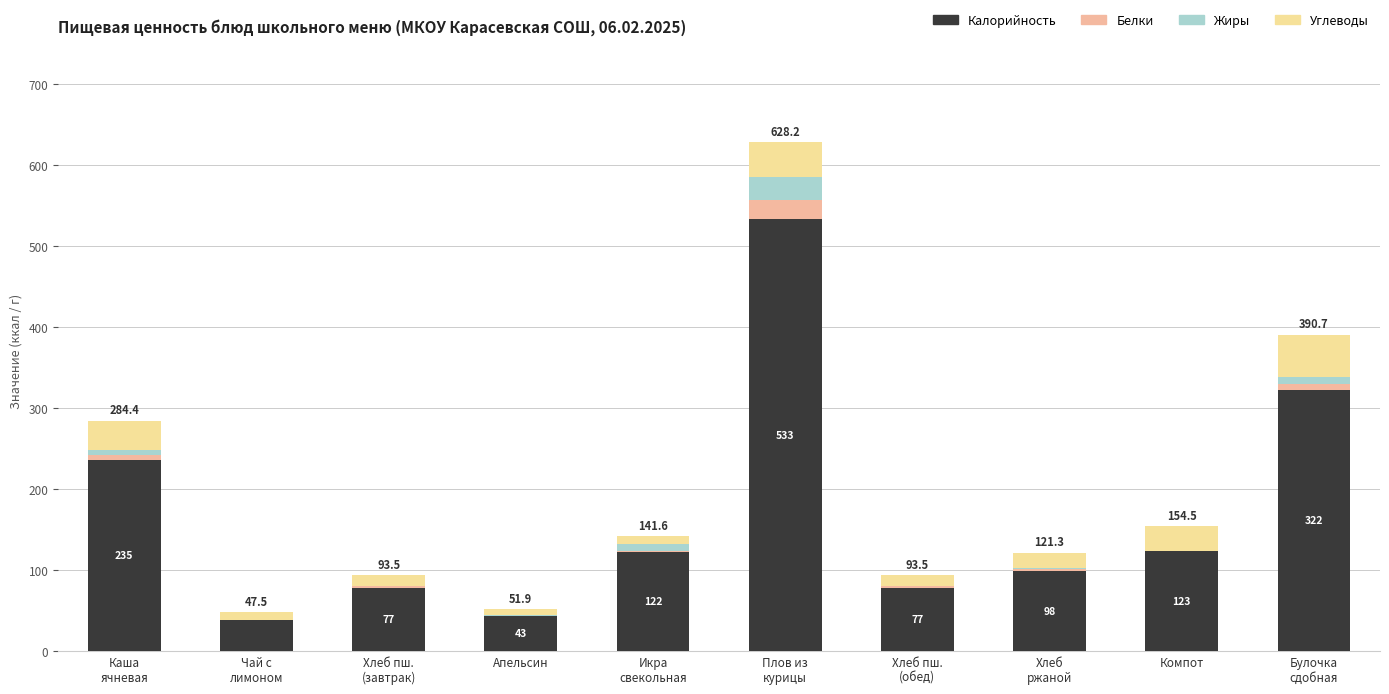

At which category is the sum across all series the highest?

Плов из
курицы